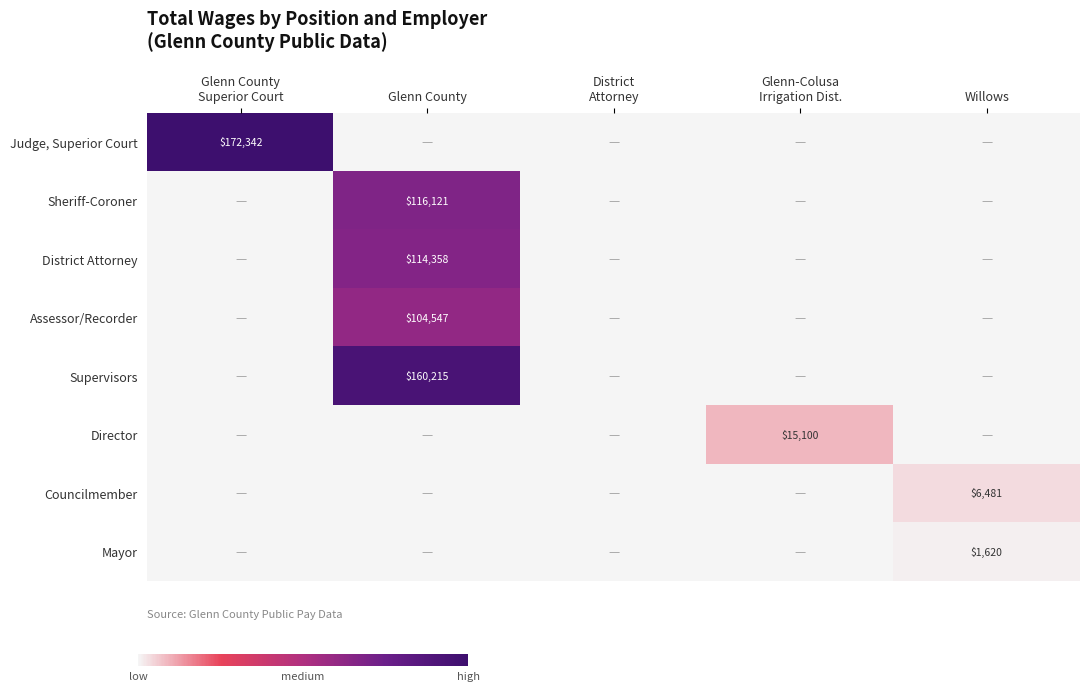

List the labels in order of Judge, Superior Court value, smallest first.

Glenn County, District Attorney, Glenn-Colusa Irrigation Dist., Willows, Glenn County Superior Court